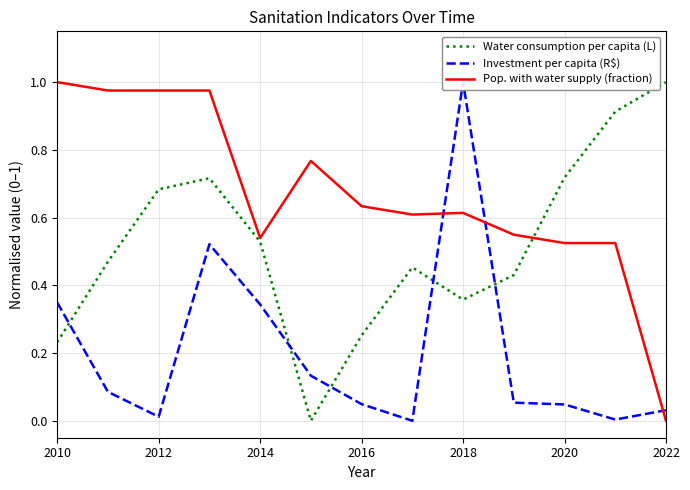

True or false: Water consumption per capita (L) and Pop. with water supply (fraction) intersect in this chart.

True